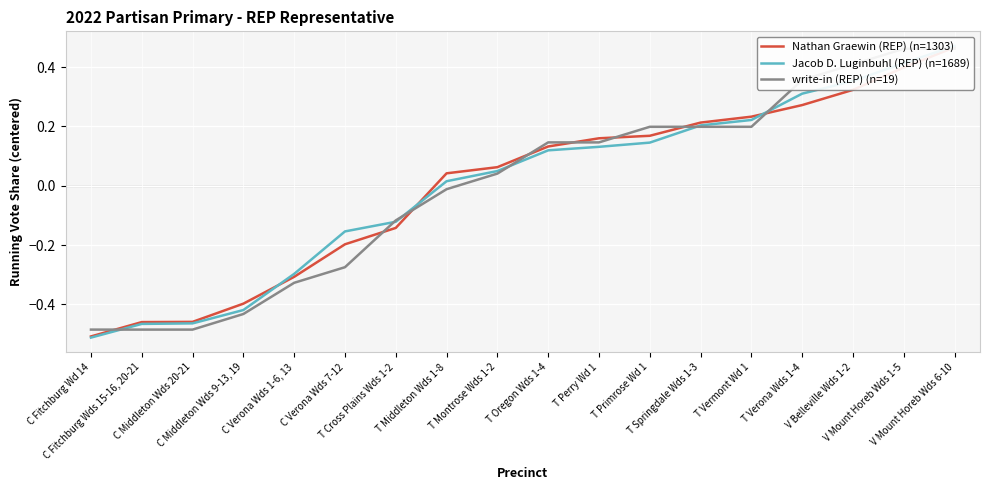

Reading left to right, transcribe all the data shown in this chart.

Nathan Graewin (REP) (n=1303): C Fitchburg Wd 14=-0.5	C Fitchburg Wds 15-16, 20-21=-0.5	C Middleton Wds 20-21=-0.5	C Middleton Wds 9-13, 19=-0.4	C Verona Wds 1-6, 13=-0.3	C Verona Wds 7-12=-0.2	T Cross Plains Wds 1-2=-0.1	T Middleton Wds 1-8=0.0	T Montrose Wds 1-2=0.1	T Oregon Wds 1-4=0.1	T Perry Wd 1=0.2	T Primrose Wd 1=0.2	T Springdale Wds 1-3=0.2	T Vermont Wd 1=0.2	T Verona Wds 1-4=0.3	V Belleville Wds 1-2=0.3	V Mount Horeb Wds 1-5=0.4	V Mount Horeb Wds 6-10=0.5
Jacob D. Luginbuhl (REP) (n=1689): C Fitchburg Wd 14=-0.5	C Fitchburg Wds 15-16, 20-21=-0.5	C Middleton Wds 20-21=-0.5	C Middleton Wds 9-13, 19=-0.4	C Verona Wds 1-6, 13=-0.3	C Verona Wds 7-12=-0.2	T Cross Plains Wds 1-2=-0.1	T Middleton Wds 1-8=0.0	T Montrose Wds 1-2=0.0	T Oregon Wds 1-4=0.1	T Perry Wd 1=0.1	T Primrose Wd 1=0.1	T Springdale Wds 1-3=0.2	T Vermont Wd 1=0.2	T Verona Wds 1-4=0.3	V Belleville Wds 1-2=0.4	V Mount Horeb Wds 1-5=0.4	V Mount Horeb Wds 6-10=0.5
write-in (REP) (n=19): C Fitchburg Wd 14=-0.5	C Fitchburg Wds 15-16, 20-21=-0.5	C Middleton Wds 20-21=-0.5	C Middleton Wds 9-13, 19=-0.4	C Verona Wds 1-6, 13=-0.3	C Verona Wds 7-12=-0.3	T Cross Plains Wds 1-2=-0.1	T Middleton Wds 1-8=-0.0	T Montrose Wds 1-2=0.0	T Oregon Wds 1-4=0.1	T Perry Wd 1=0.1	T Primrose Wd 1=0.2	T Springdale Wds 1-3=0.2	T Vermont Wd 1=0.2	T Verona Wds 1-4=0.4	V Belleville Wds 1-2=0.4	V Mount Horeb Wds 1-5=0.5	V Mount Horeb Wds 6-10=0.5